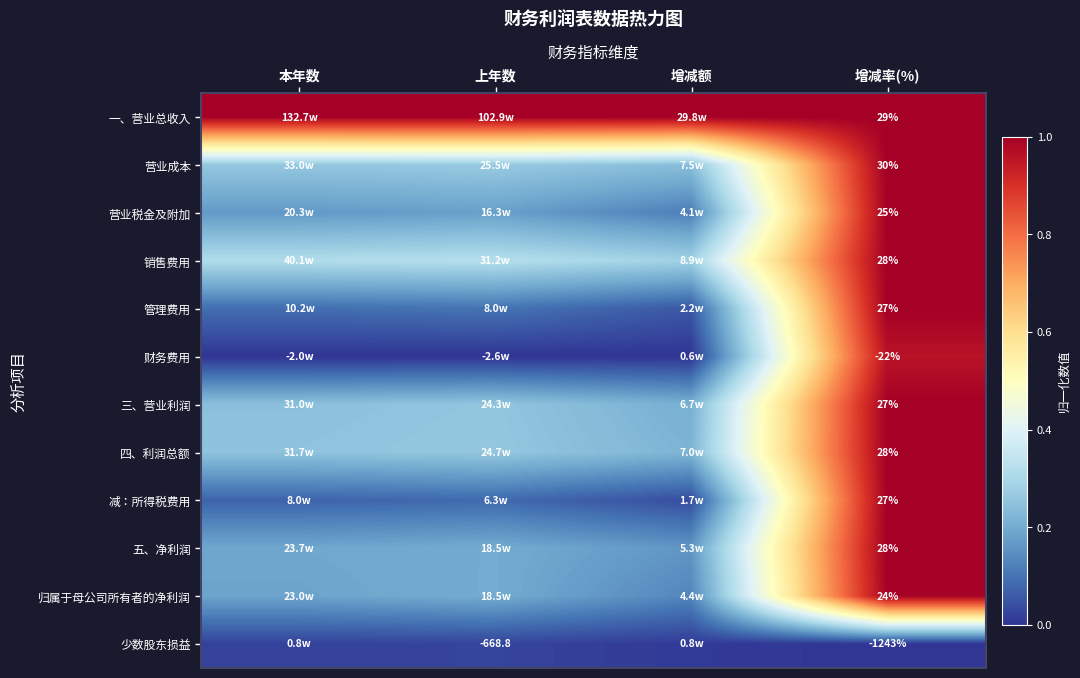

The value of 管理费用 at 上年数 is 0.1. True or false?

True